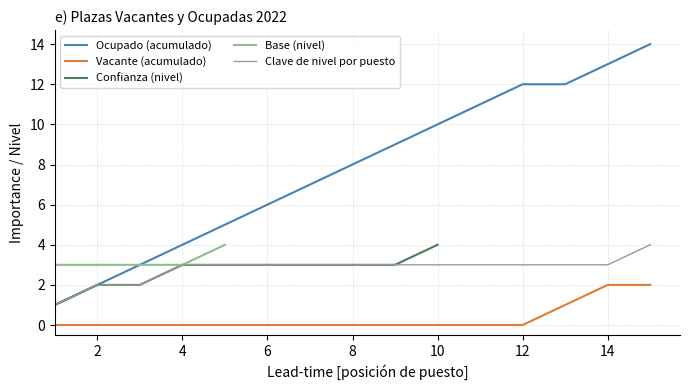

What is the minimum value for Base (nivel)?

3